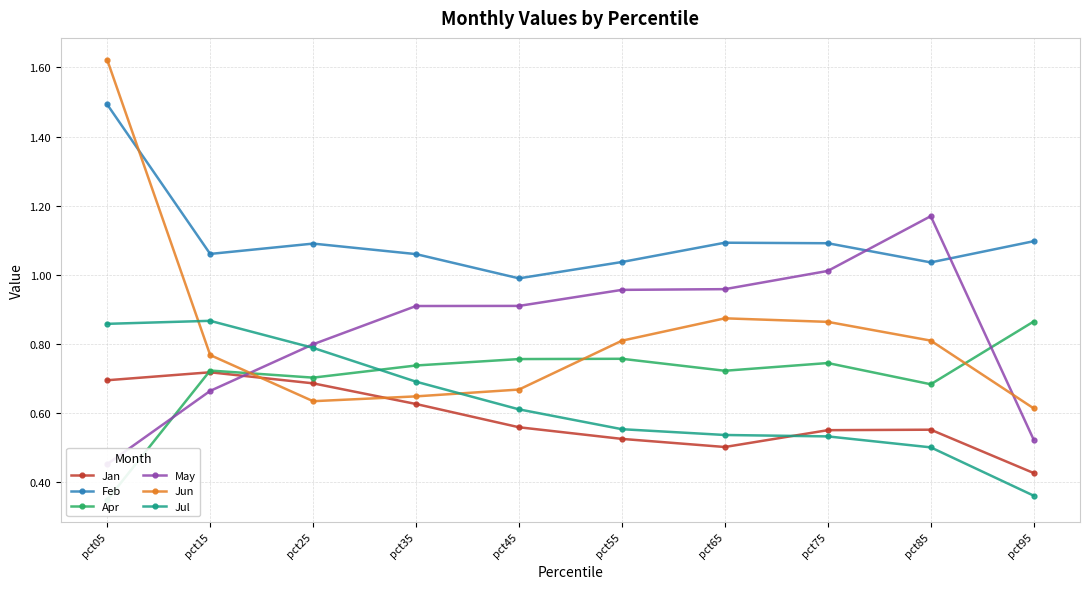

At which category does the chart reach its peak across all series?

pct05